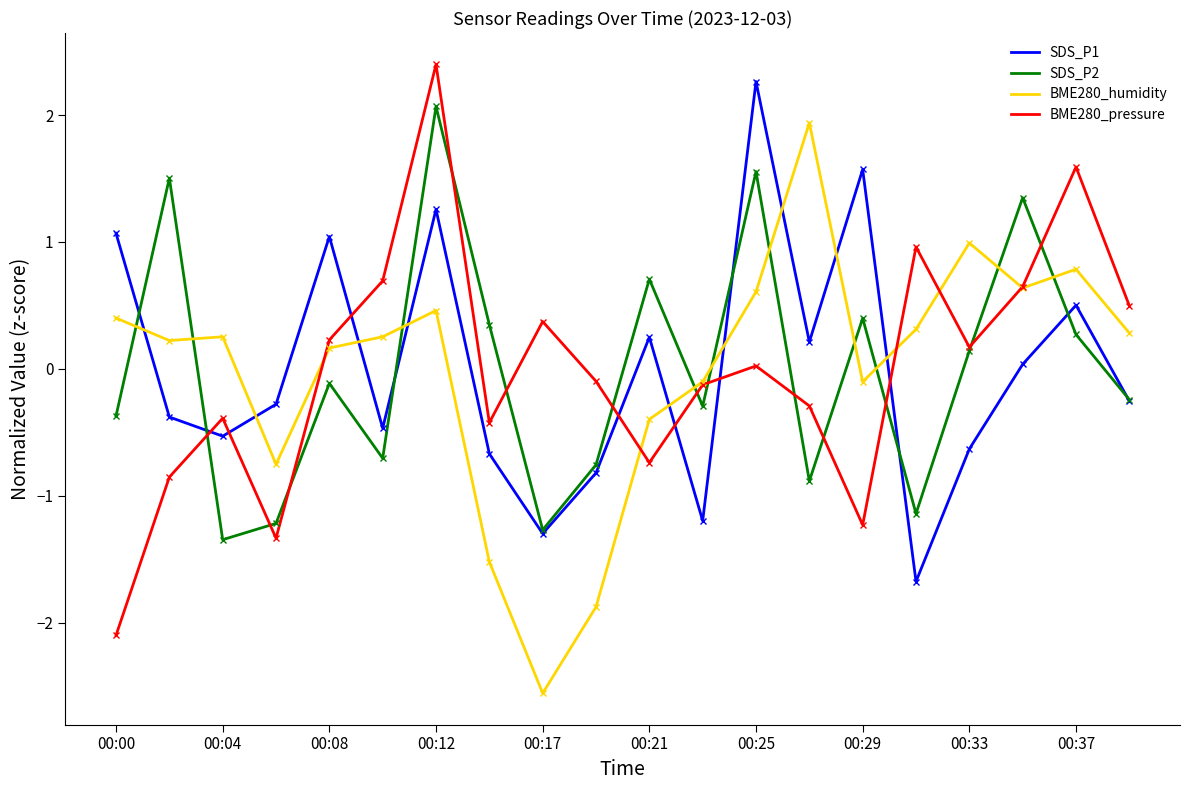

How many distinct data groups are displayed?

4